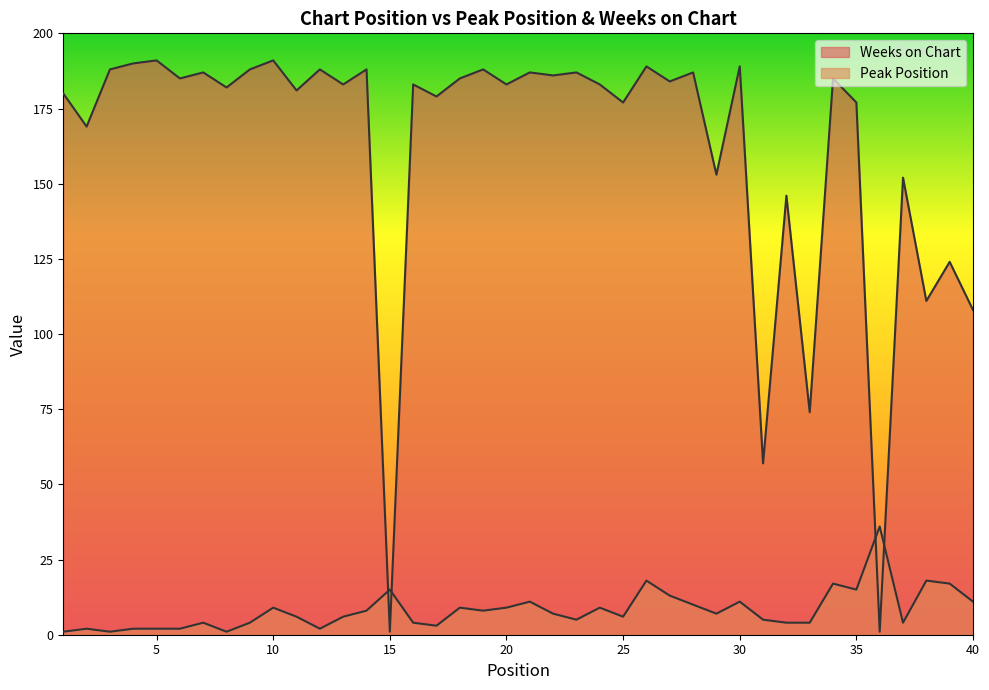

What is the sum of all Peak Position values?

326